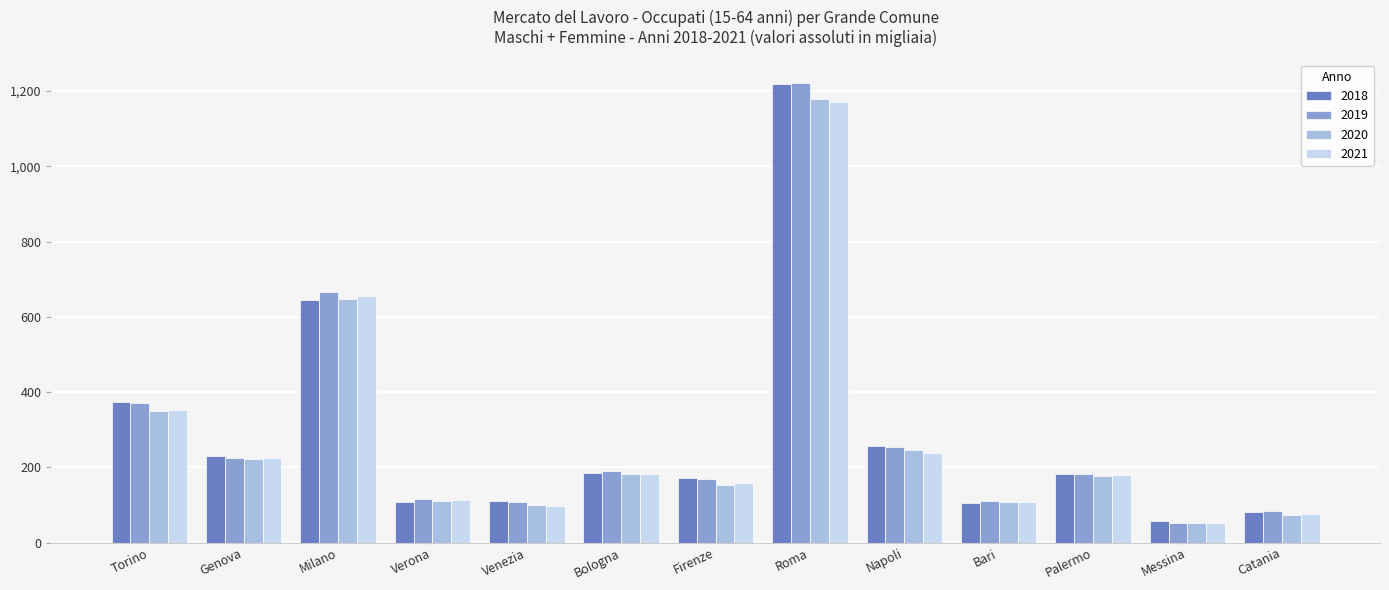

What is the maximum value for 2020?

1178.1